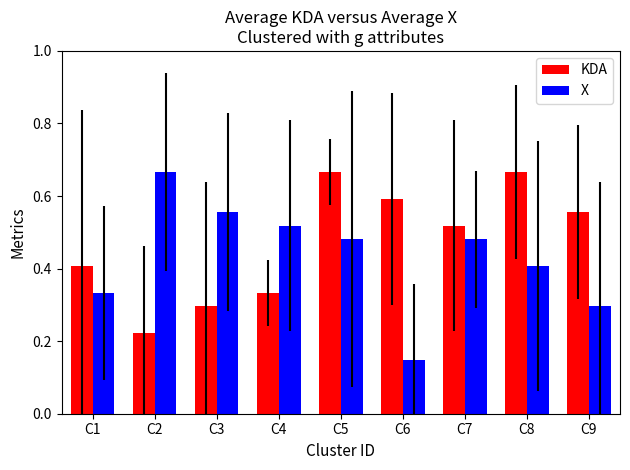

Rank the series at C1 from lowest to highest value.

X, KDA